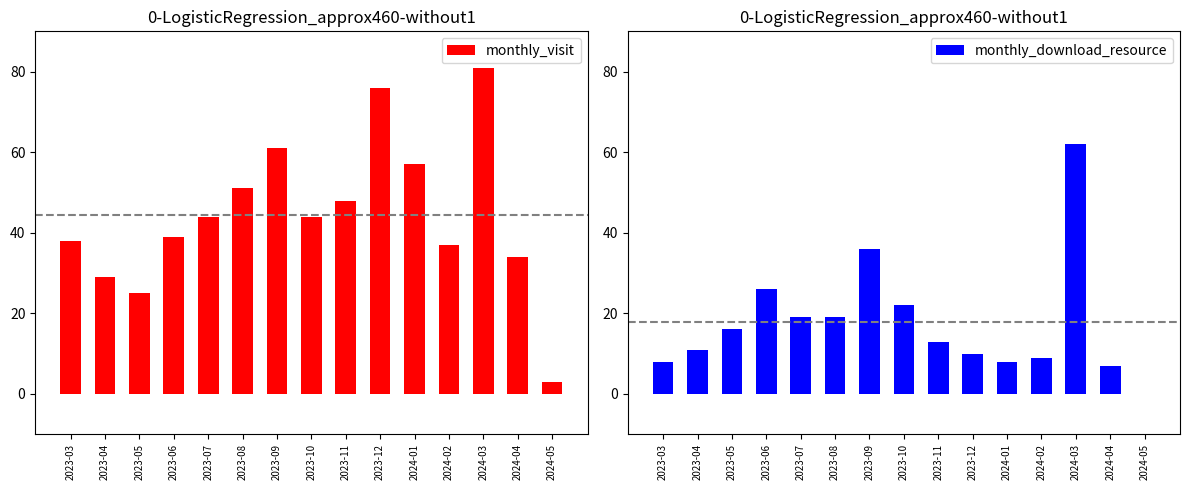

Reading left to right, transcribe all the data shown in this chart.

monthly_visit: 38	29	25	39	44	51	61	44	48	76	57	37	81	34	3
monthly_download_resource: 8	11	16	26	19	19	36	22	13	10	8	9	62	7	0